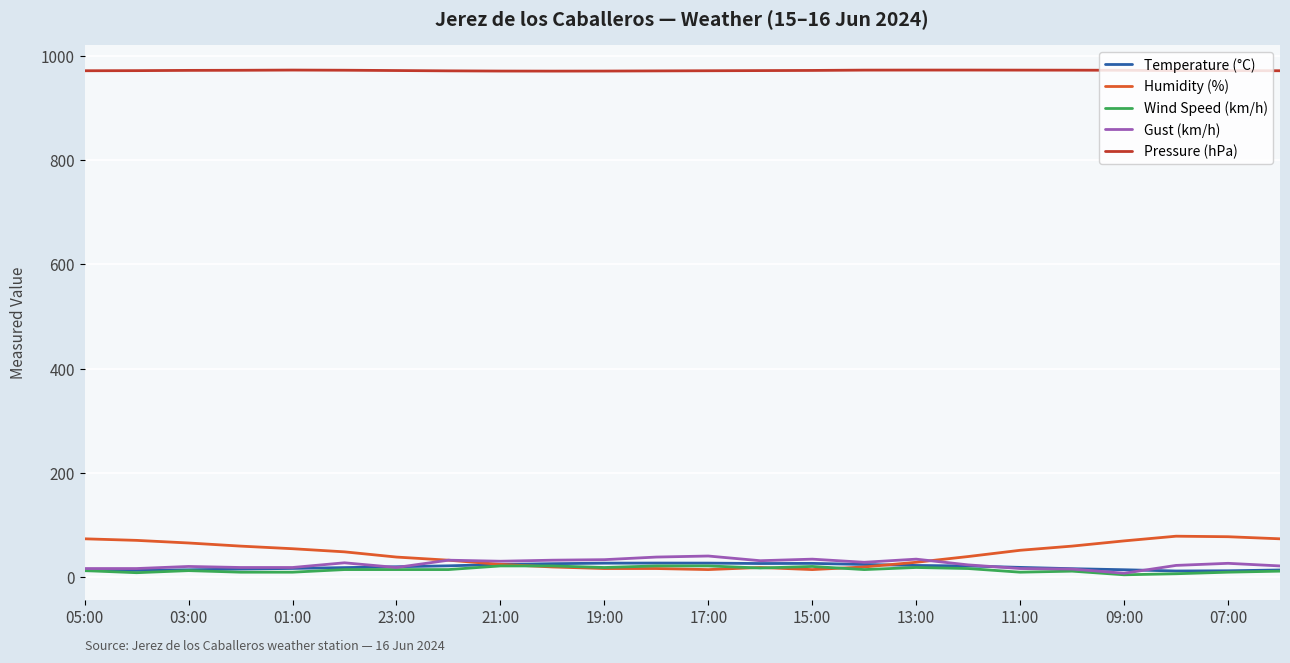

What are all the series names shown in the legend?

Temperature (°C), Humidity (%), Wind Speed (km/h), Gust (km/h), Pressure (hPa)